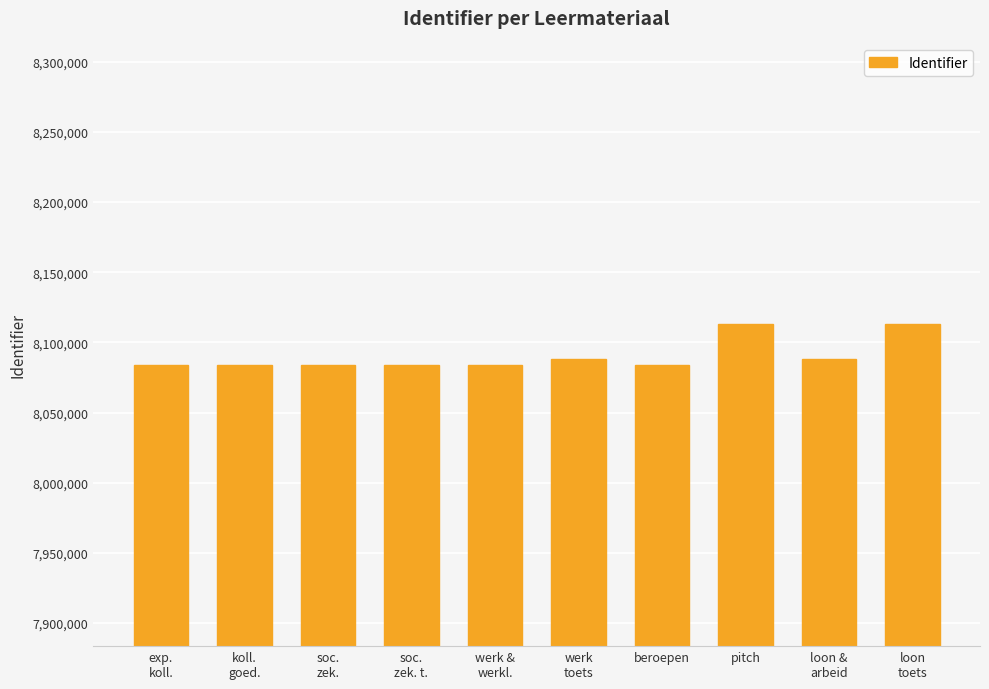

What is the average value?

8090500